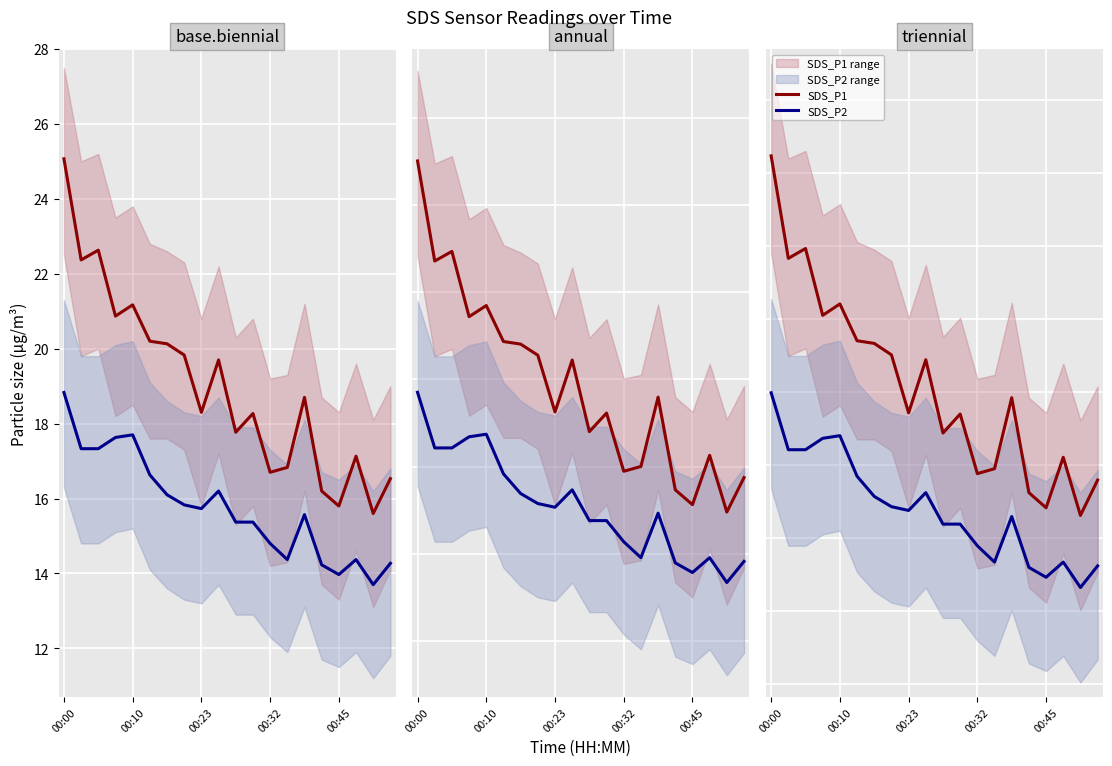

Which series has the widest spread of values?

SDS_P1